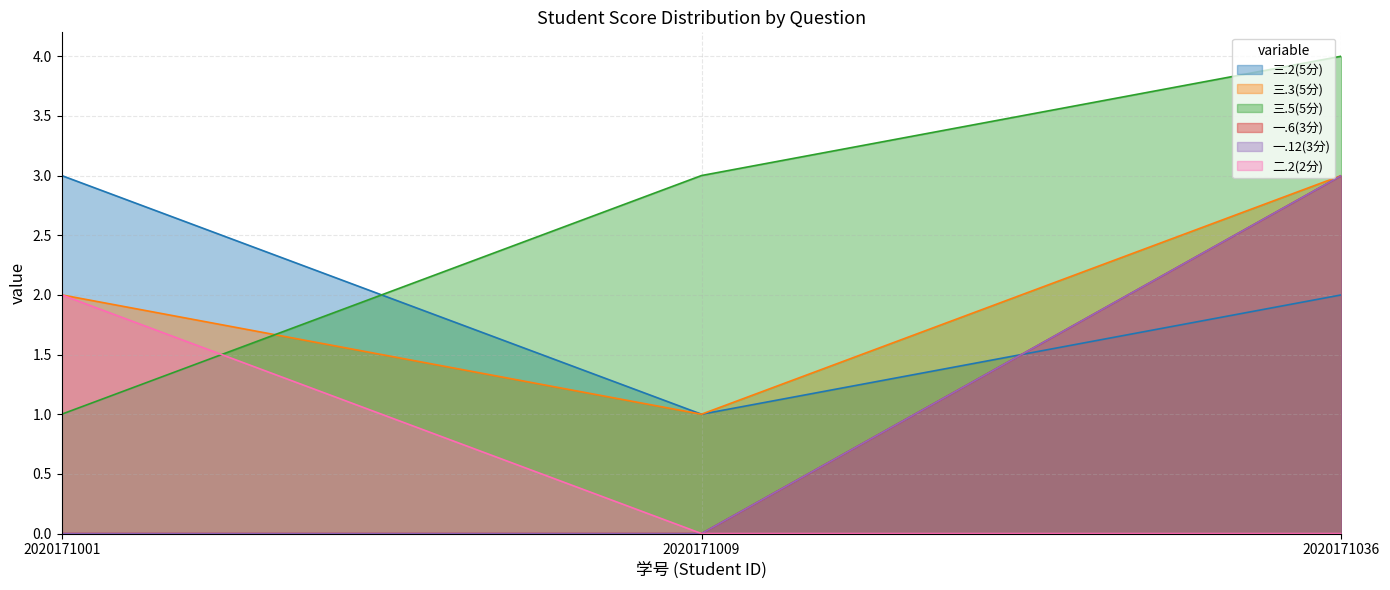

How many data points in 三.5(5分) are less than 3?

1